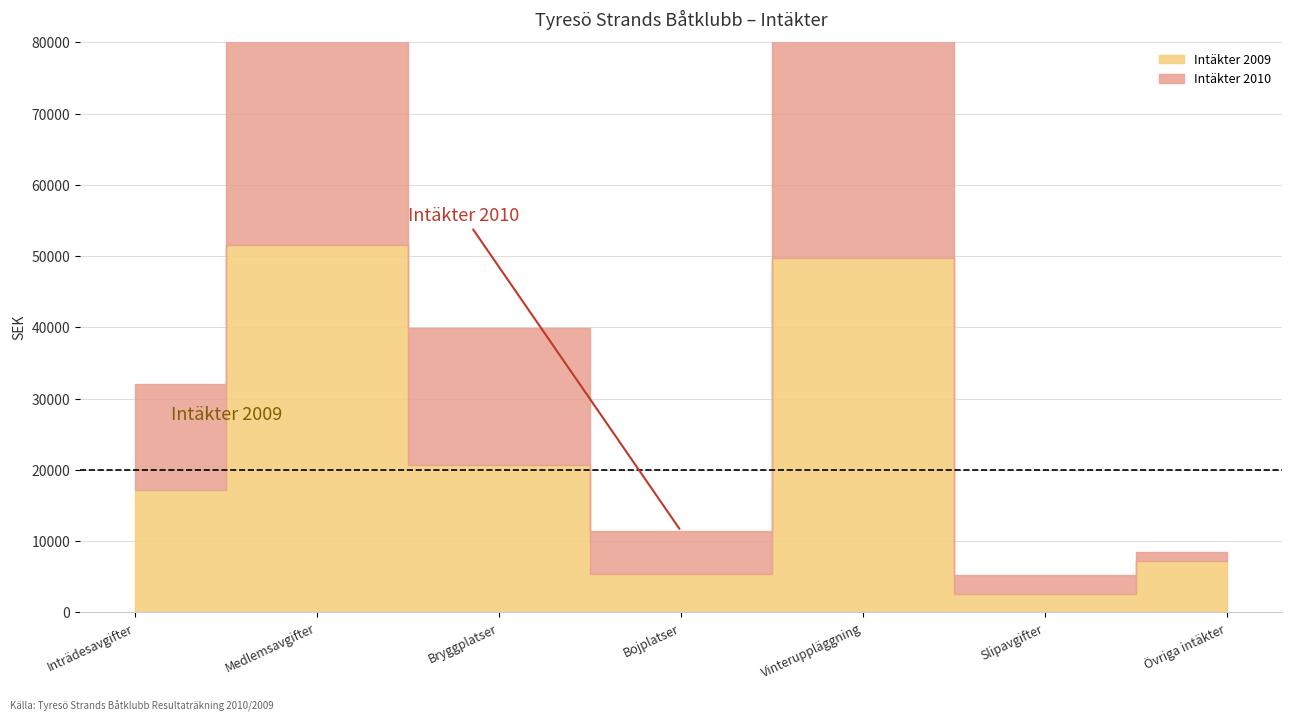

In Intäkter 2010, how many points are higher than both neighbors (excluding endpoints)?

2